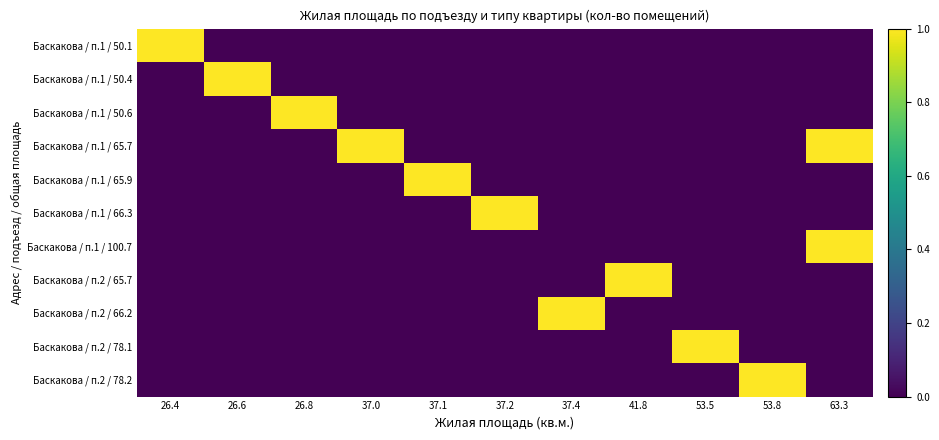

What is the spread (max minus min) of values at 37.1?

1